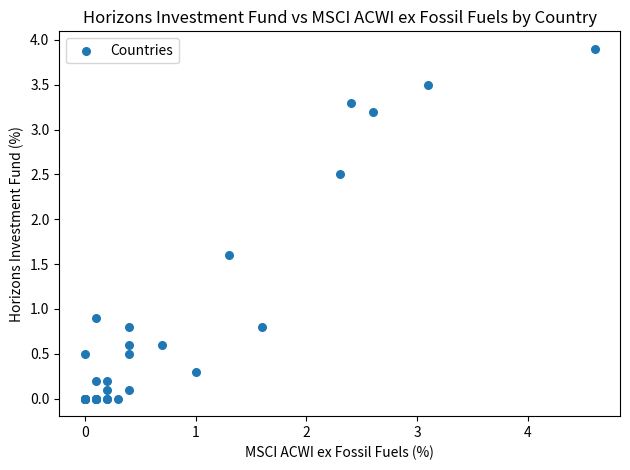

What Y value in the scatter plot is closest to 1?

0.9